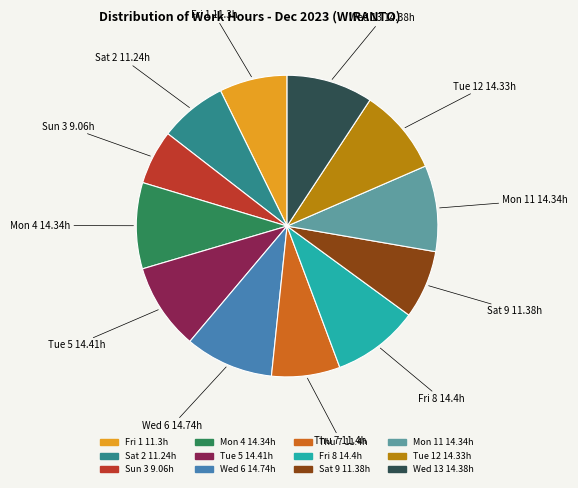

Count the number of slices in the pie.

12